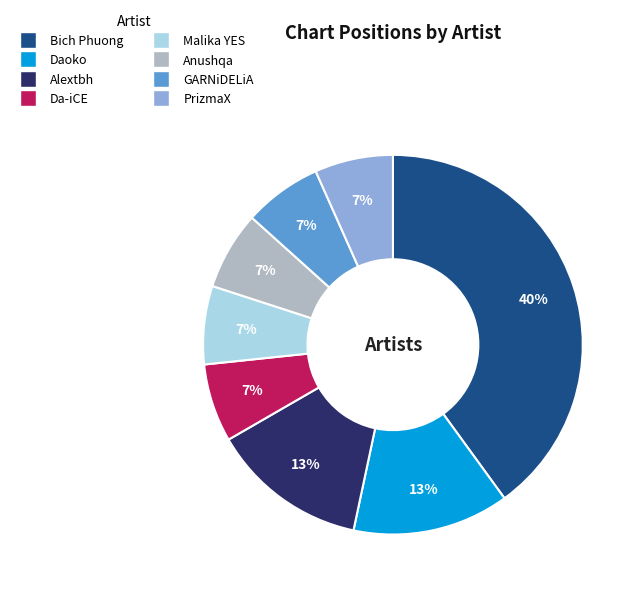

To the nearest percent, what portion does Anushqa represent?

7%